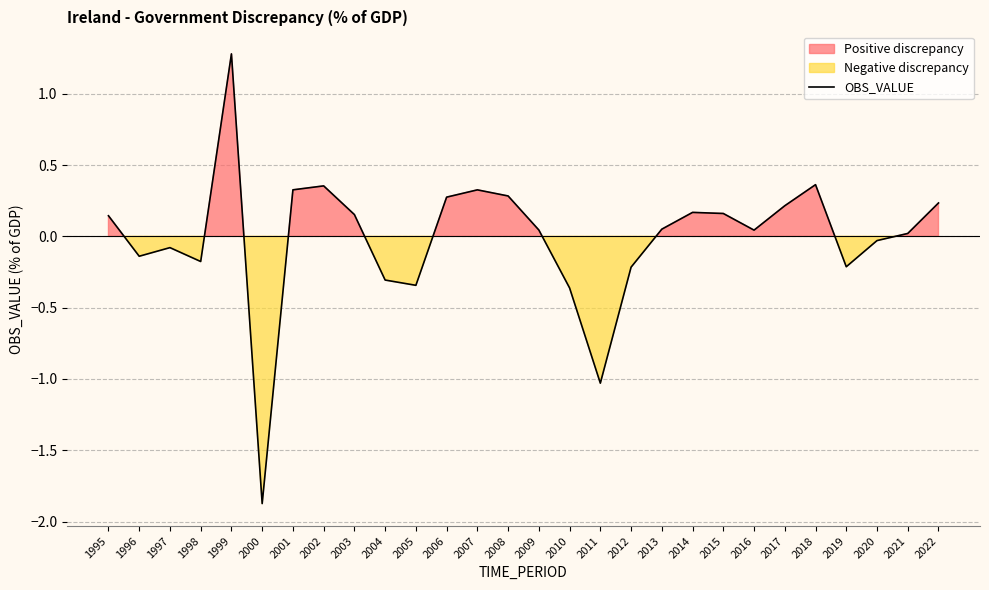

How many categories are shown in the chart?

28